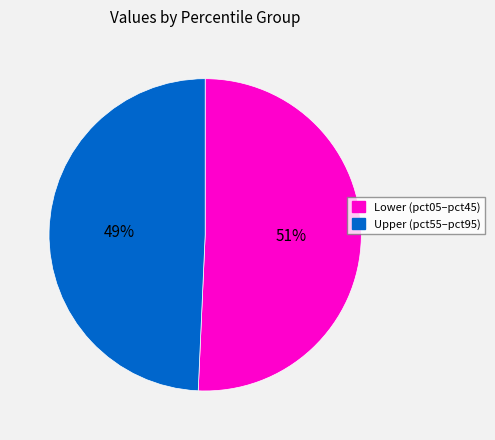

Does any single category account for the majority?

Yes